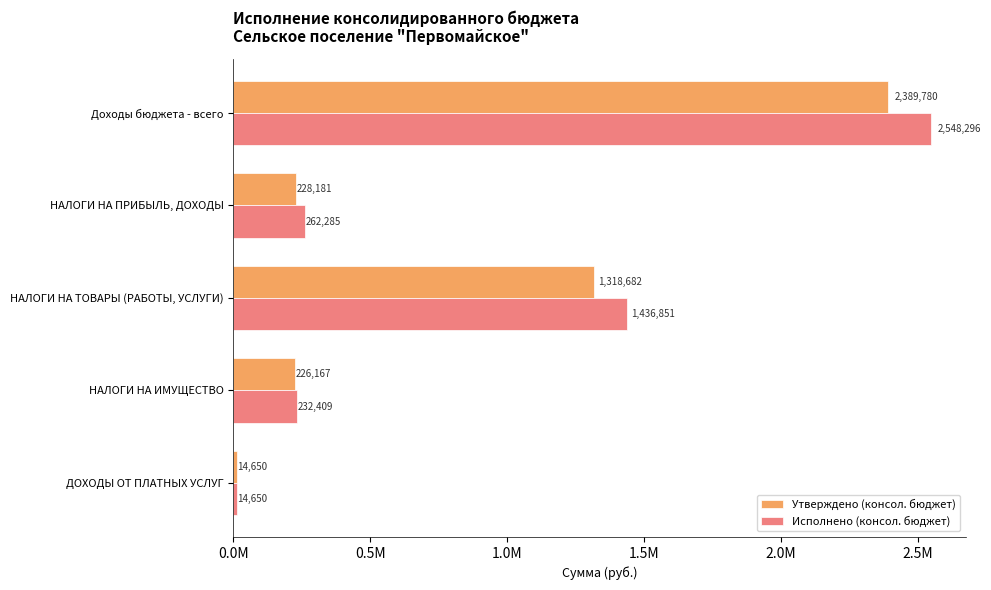

What are all the series names shown in the legend?

Утверждено (консол. бюджет), Исполнено (консол. бюджет)